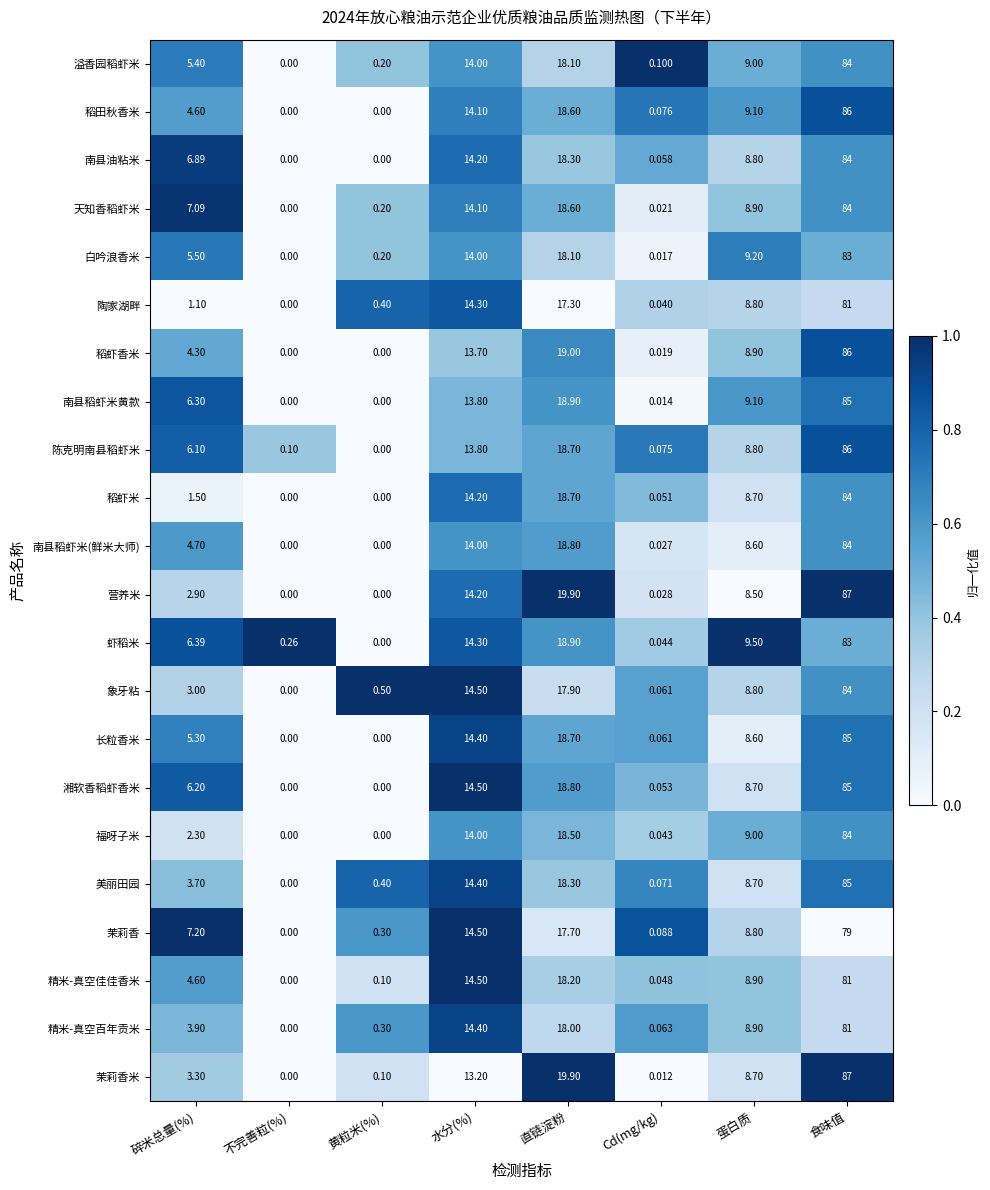

Which series has the largest total across all categories?

陈克明南县稻虾米